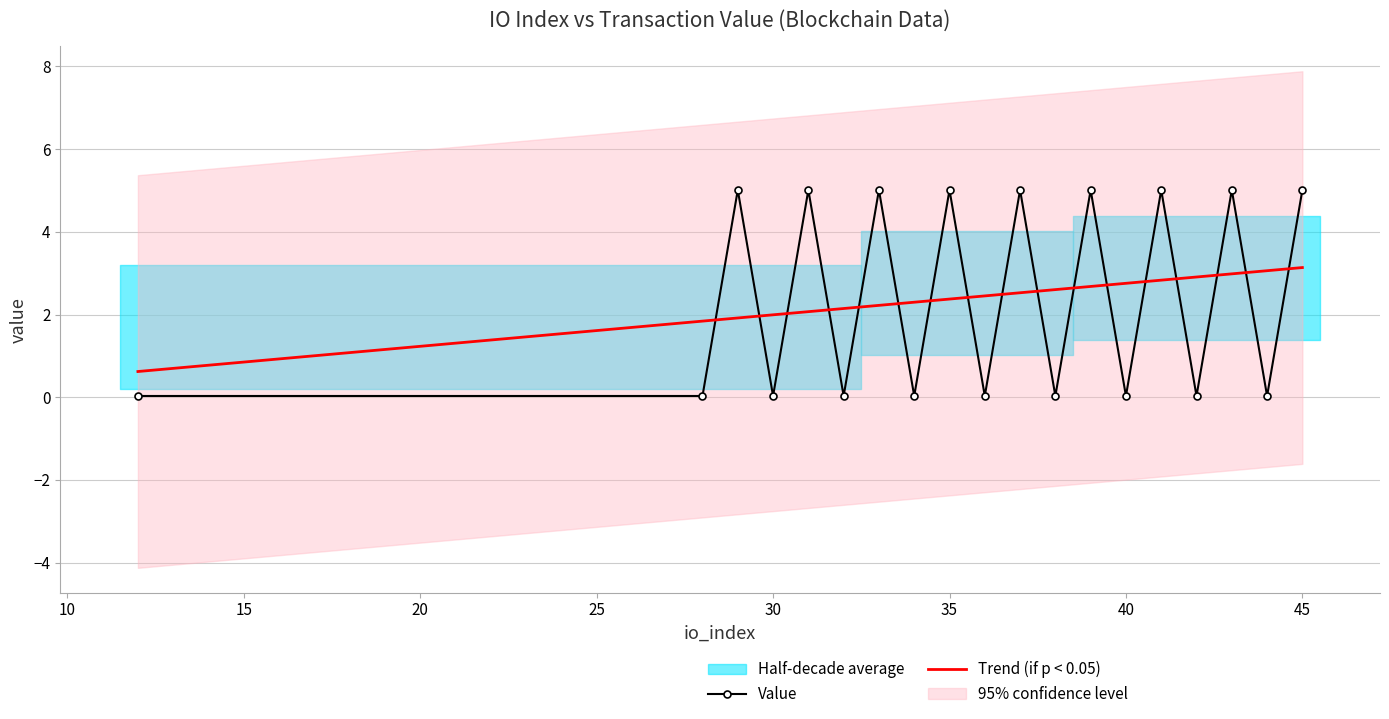

What is the highest value of the Value series?

5.0